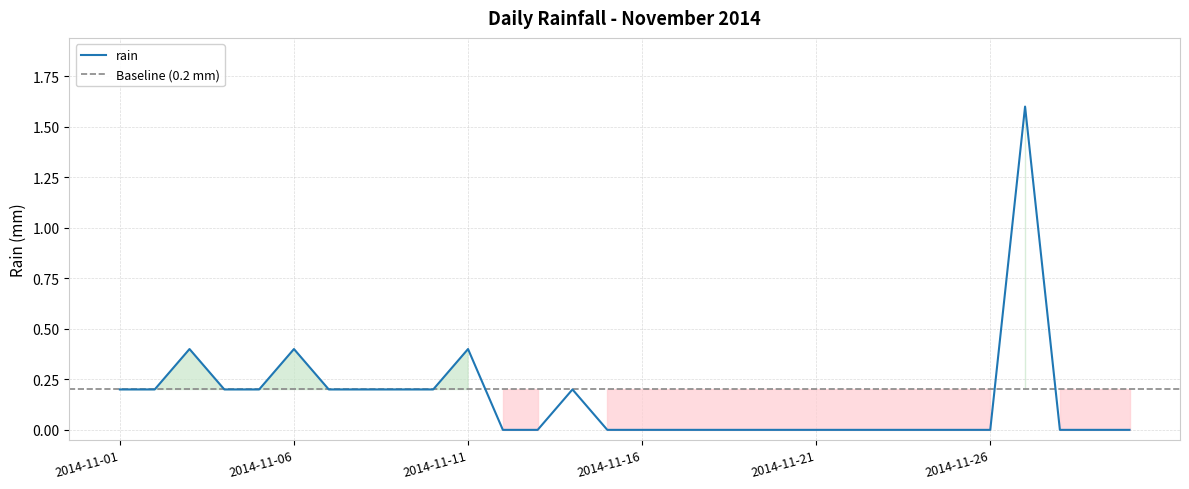

Which label corresponds to the largest value in the chart?

2014-11-27